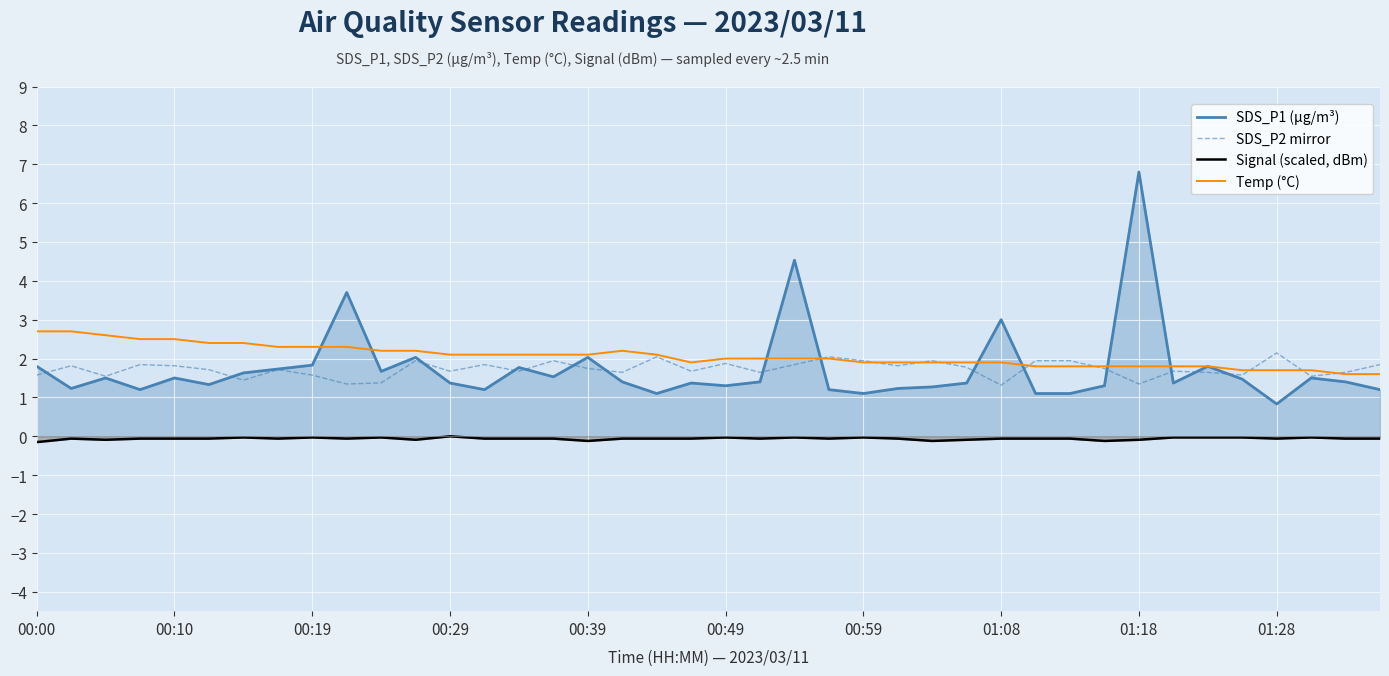

What is the value of the SDS_P2 mirror point at the 30th from the left?

1.9